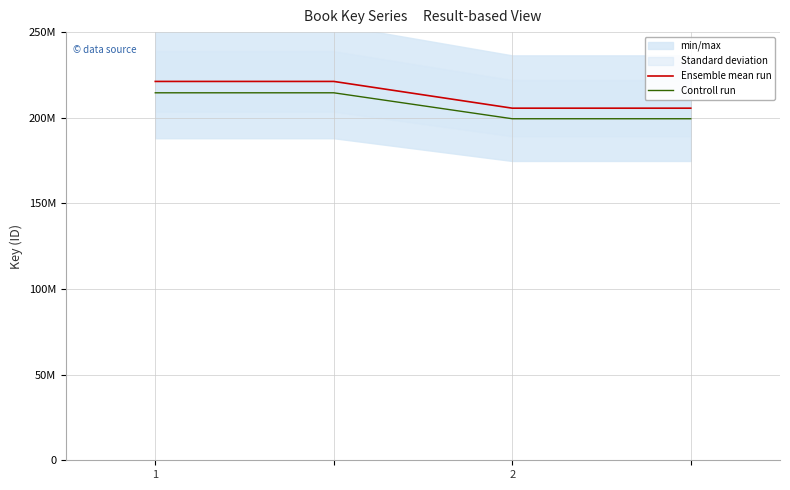

Which category has the lowest value in the Ensemble mean run series?

2